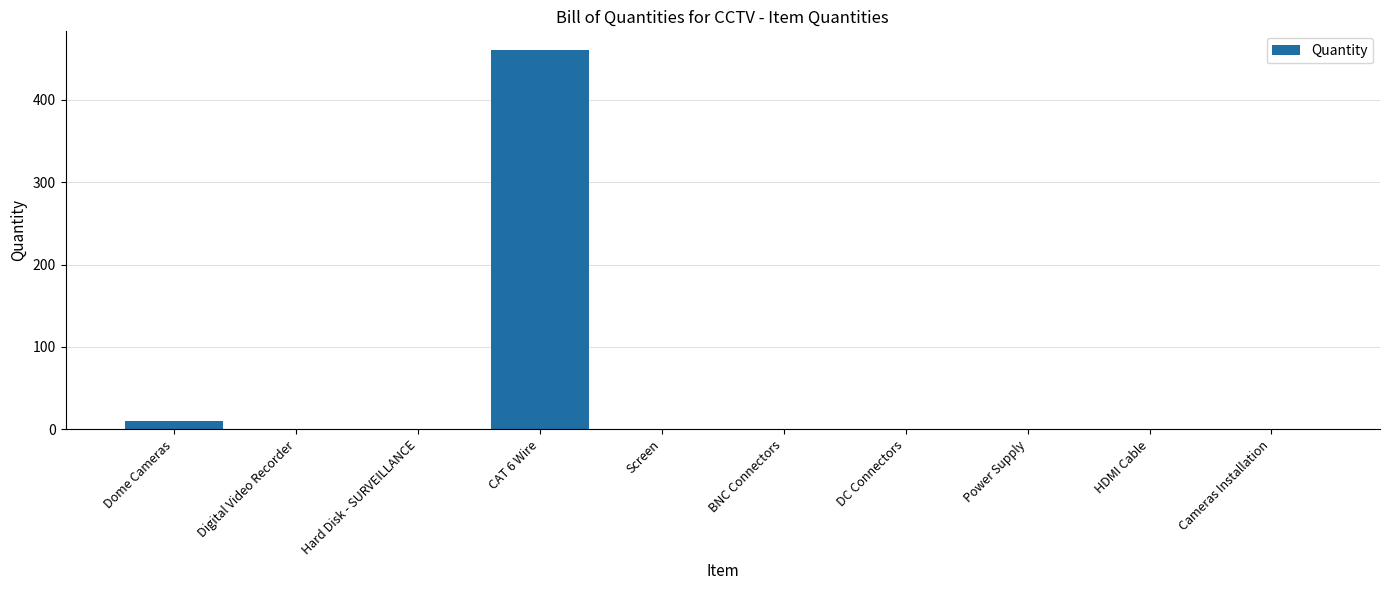

The chart shows a value of 132 at CAT 6 Wire. True or false?

False